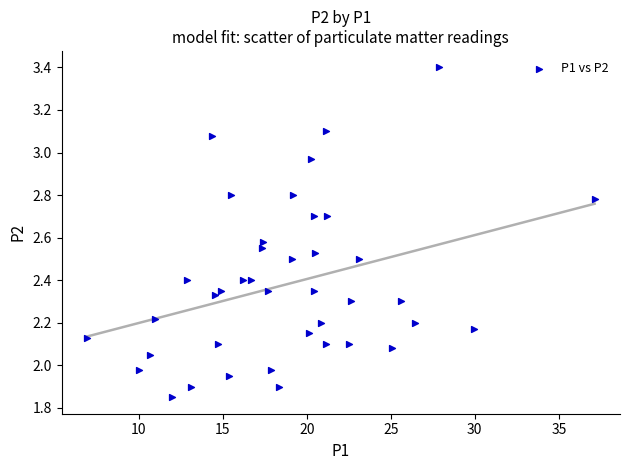

What is the range of X values (max minus min)?

30.2